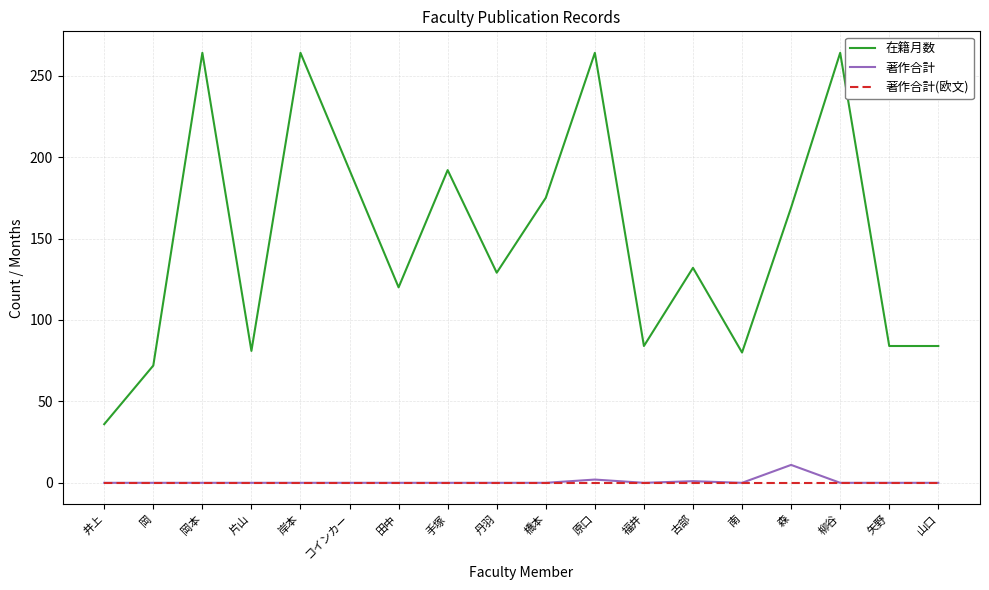

True or false: 著作合計(欧文) has a value of 0 at コインカー.

True